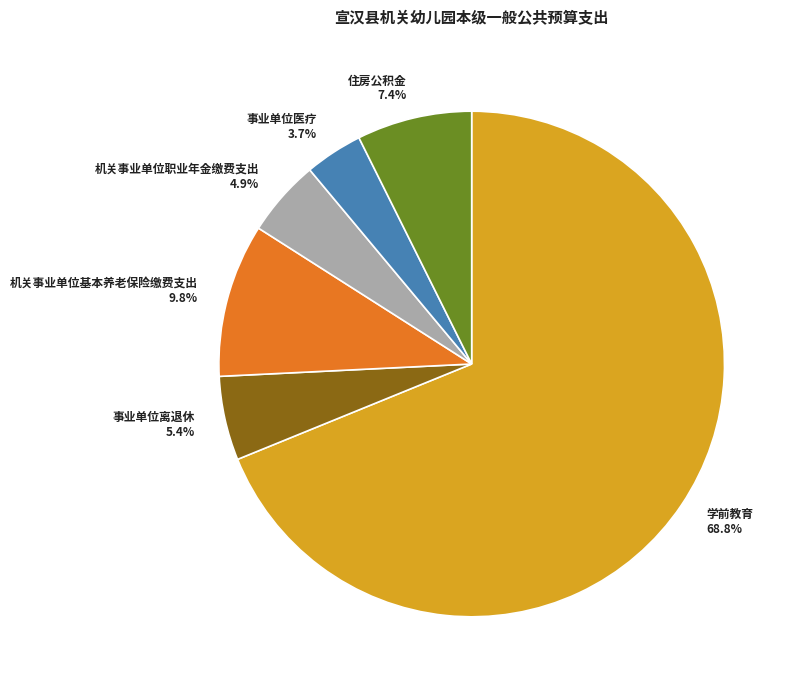

Combined, do 机关事业单位职业年金缴费支出 and 学前教育 account for over 50%?

Yes